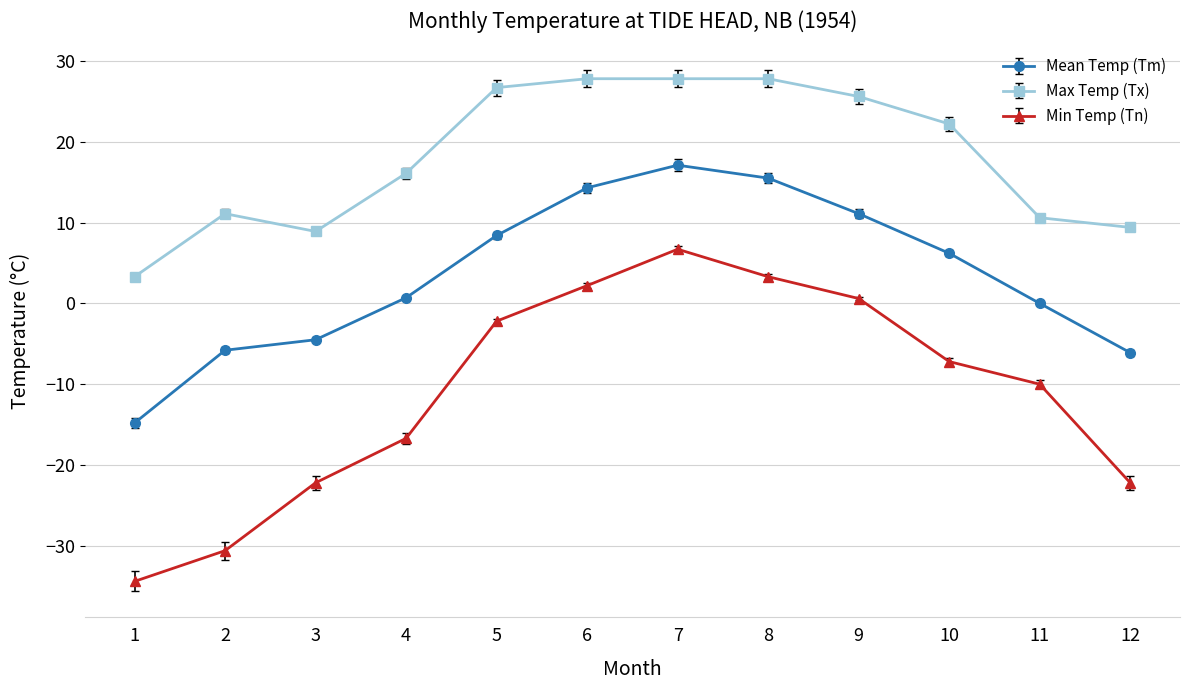

What are all the series names shown in the legend?

Mean Temp (Tm), Max Temp (Tx), Min Temp (Tn)